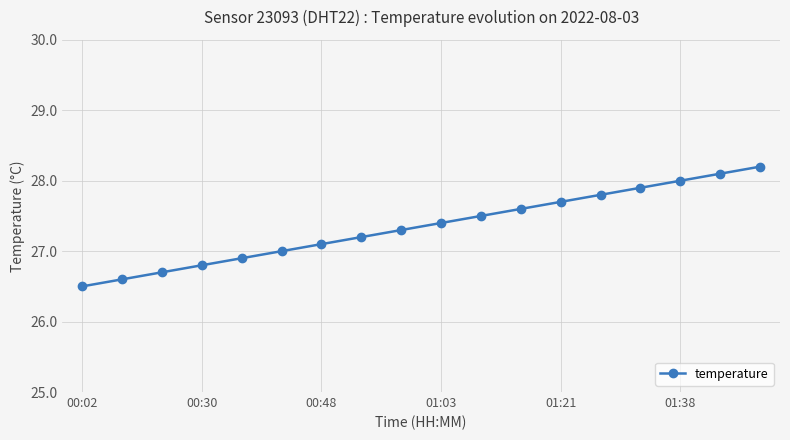

What is the difference between the second highest and second lowest values?

1.5